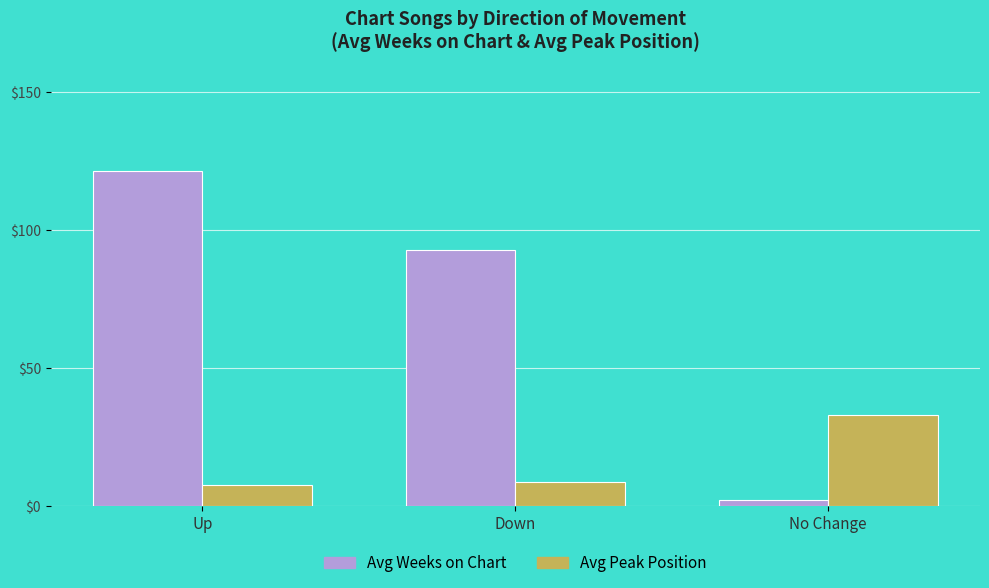

What is the difference between the highest and lowest values at No Change?

31.0